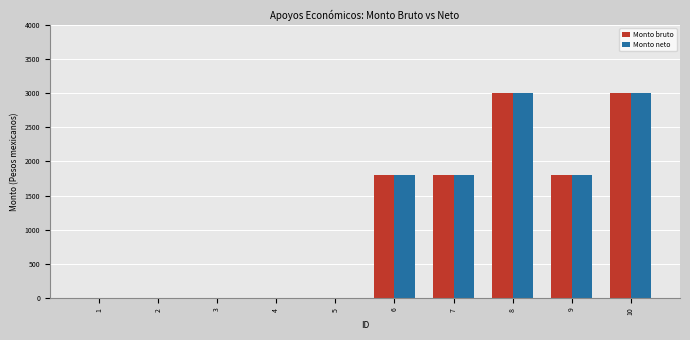

What is the total value across all series at 8?

6000